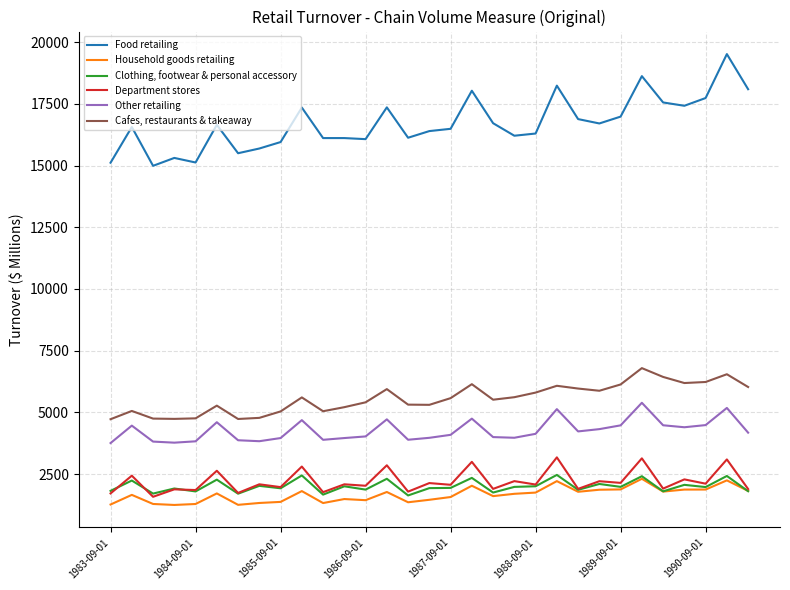

List the series in order of their peak value, lowest first.

Household goods retailing, Clothing, footwear & personal accessory, Department stores, Other retailing, Cafes, restaurants & takeaway, Food retailing